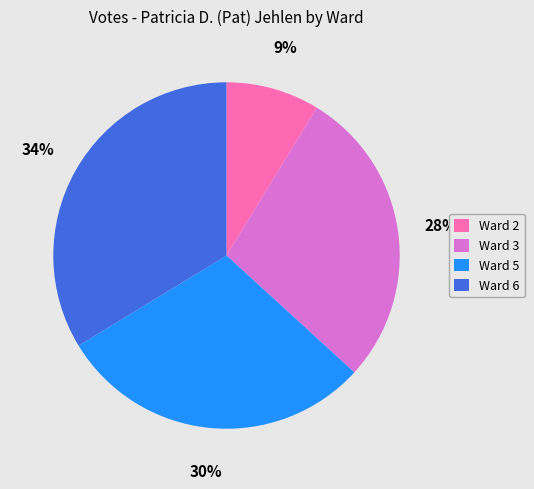

Rank the categories by value from lowest to highest.

Ward 2, Ward 3, Ward 5, Ward 6